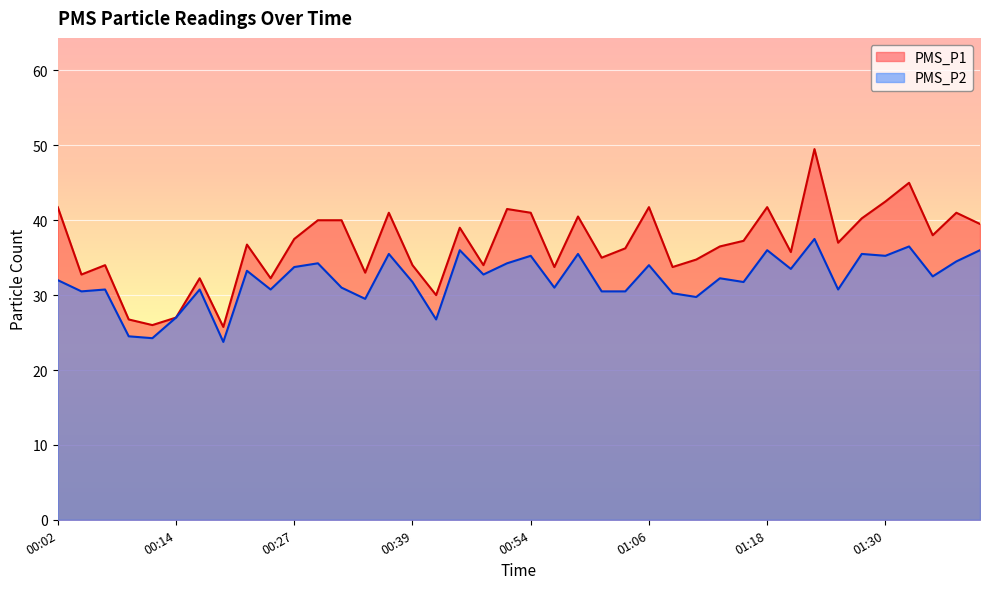

What is the sum of all PMS_P2 values?

1281.8